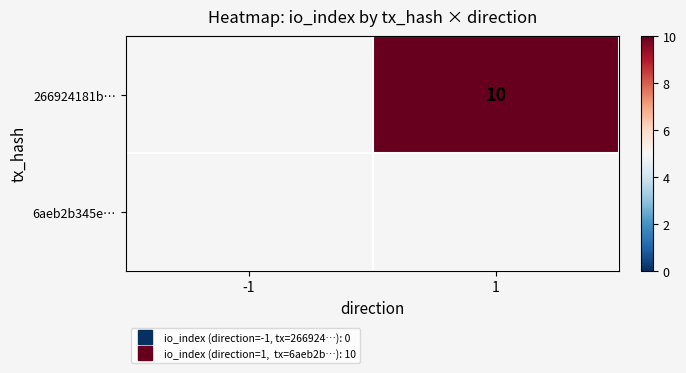

How many series are shown in this chart?

2